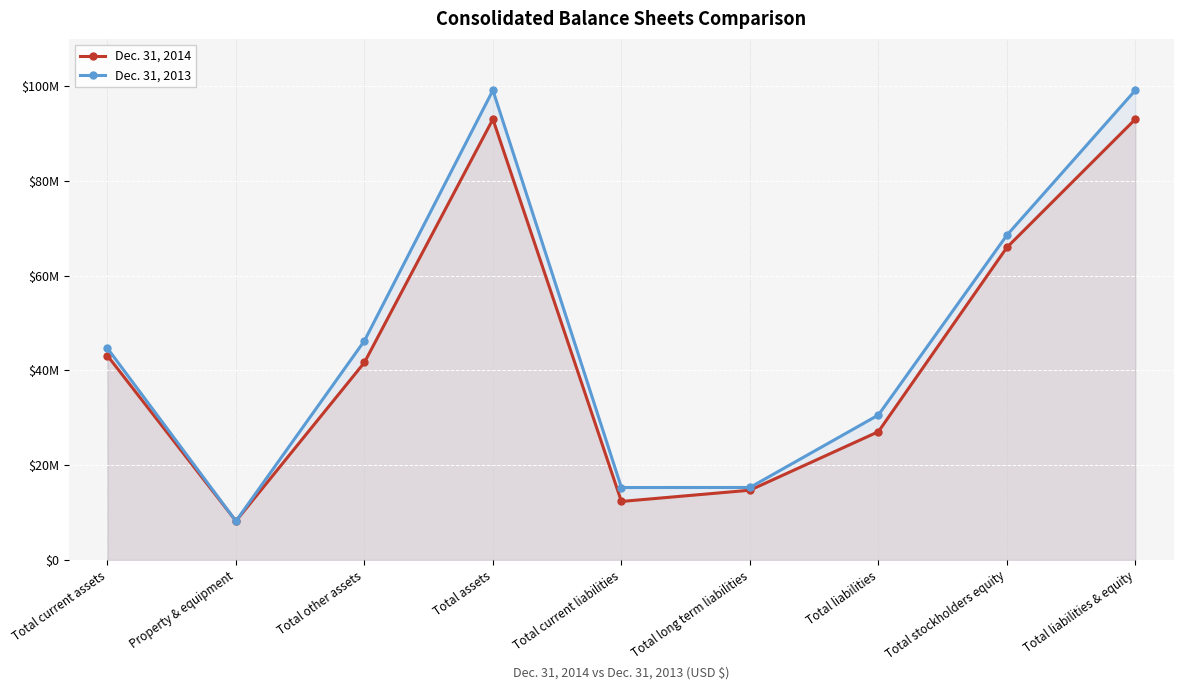

What position from the left is Total other assets?

3